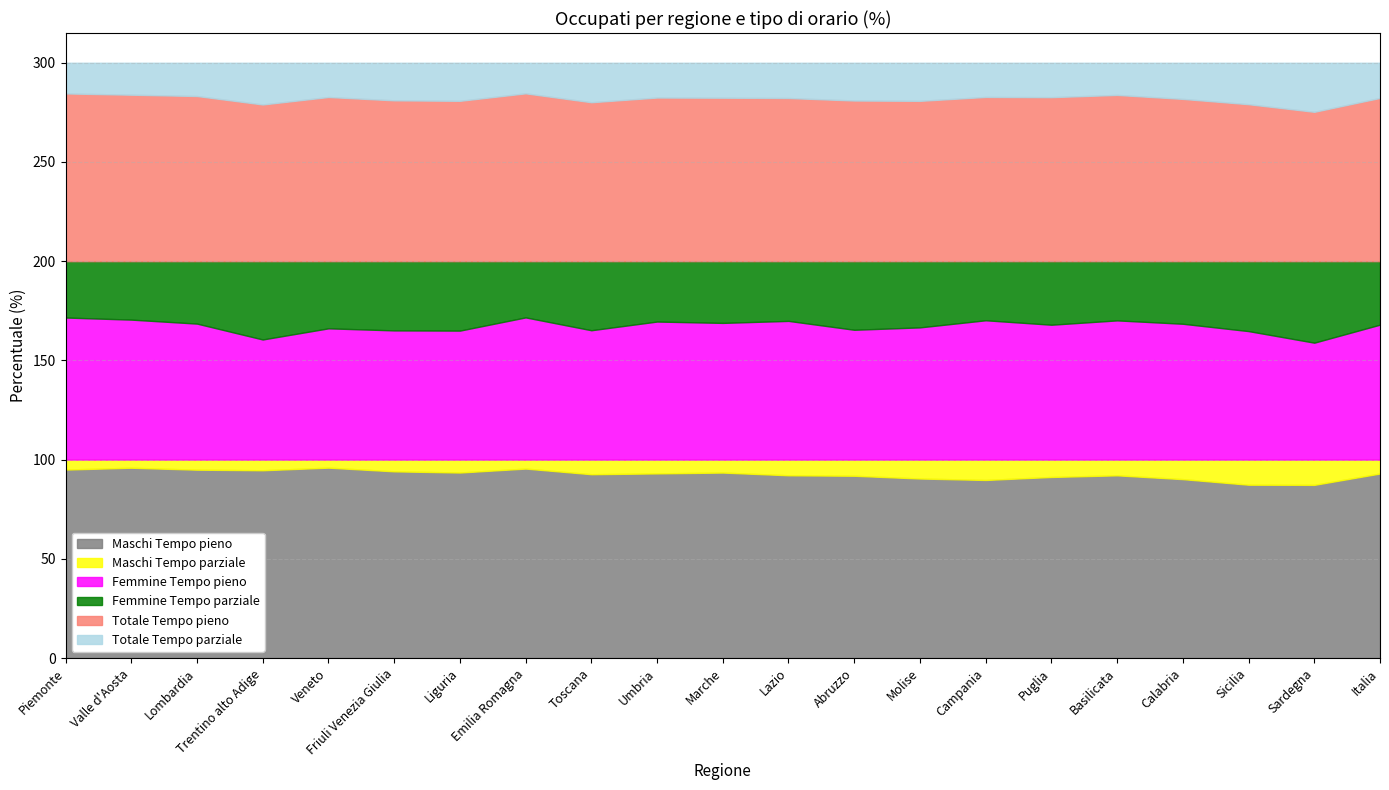

What is the approximate value of Femmine Tempo parziale at Umbria?

30.4